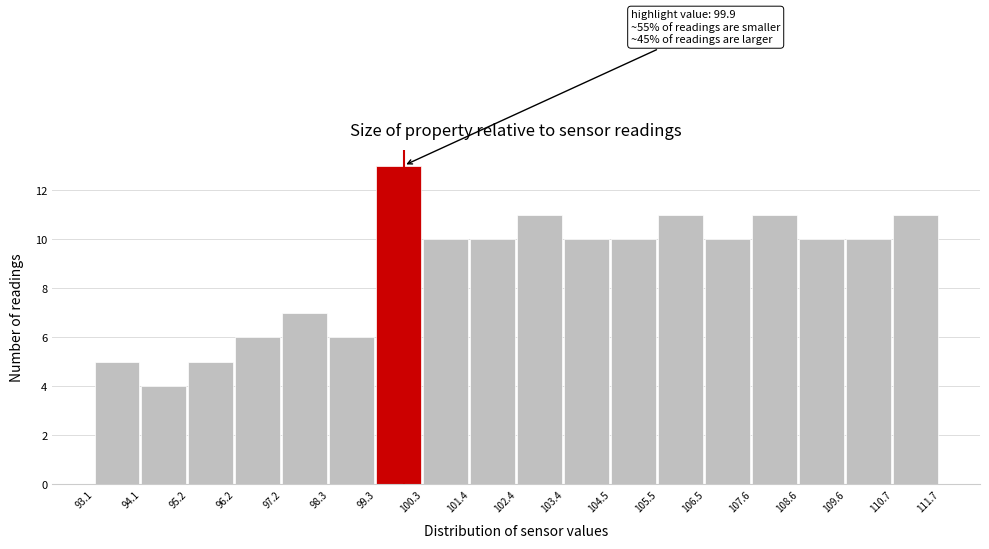

Over which range of the x-axis is the bar tallest?

99.3 to 100.3